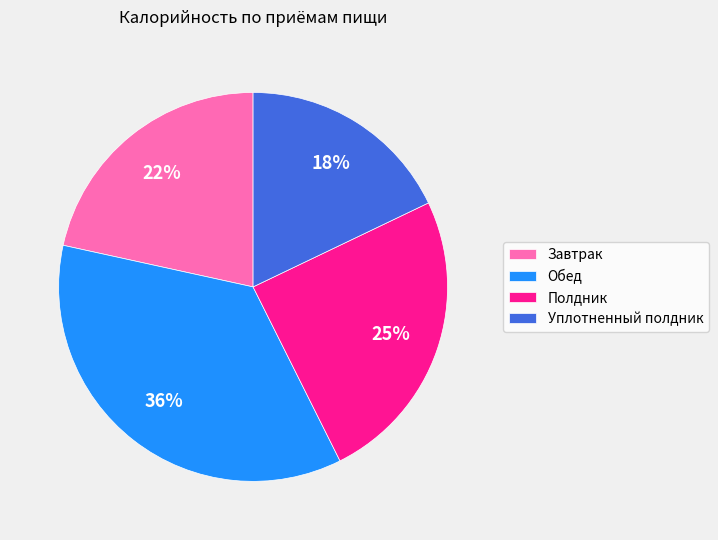

Does Обед represent more than half of the total?

No